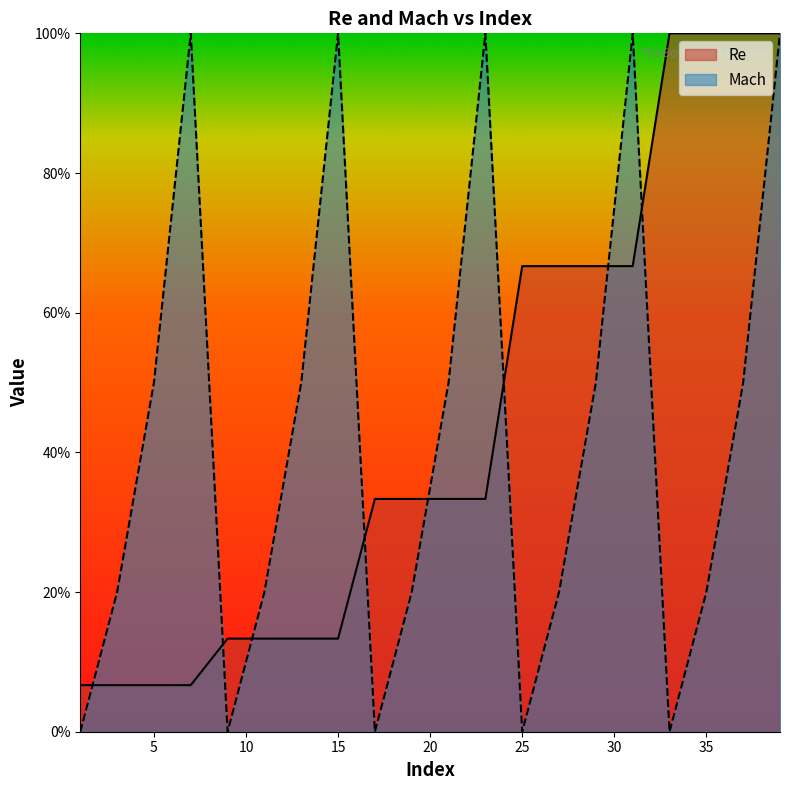

True or false: Re has a value of 0.1 at 17.

False